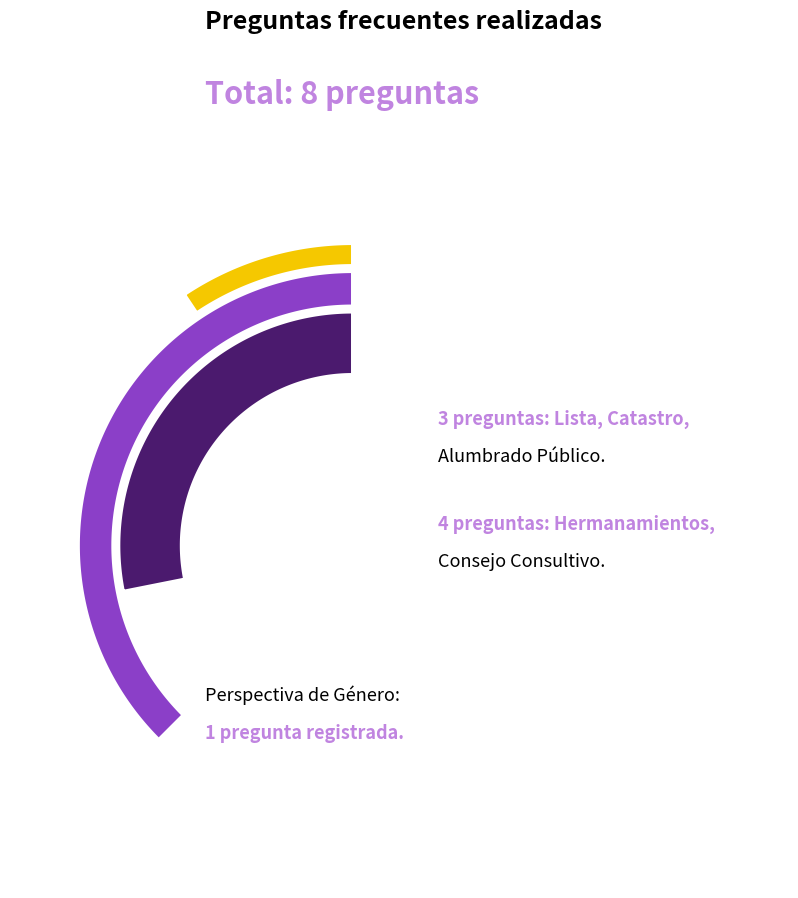

To the nearest percent, what percentage of the pie is CATASTRO?

12%